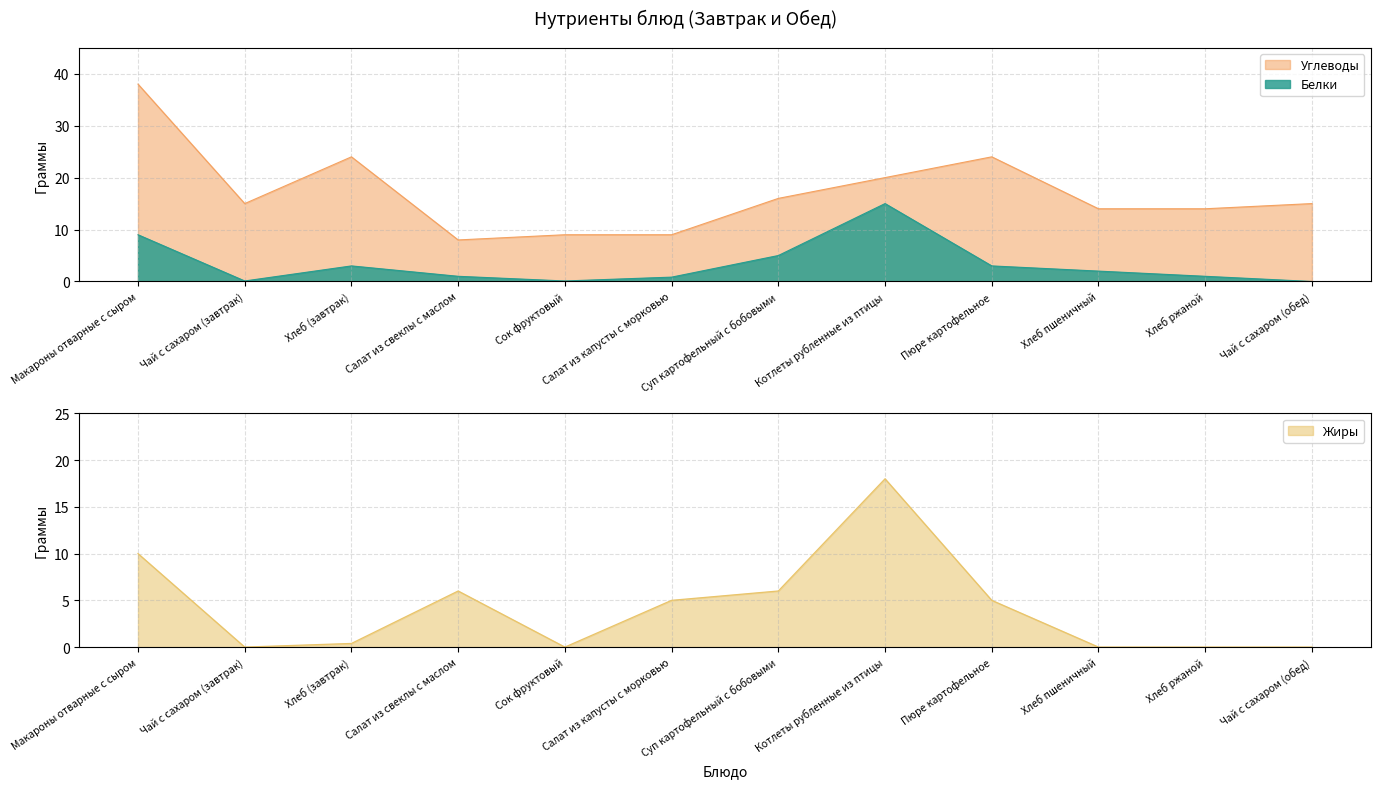

At Макароны отварные с сыром, list the series in order from smallest to largest.

Белки, Жиры, Углеводы